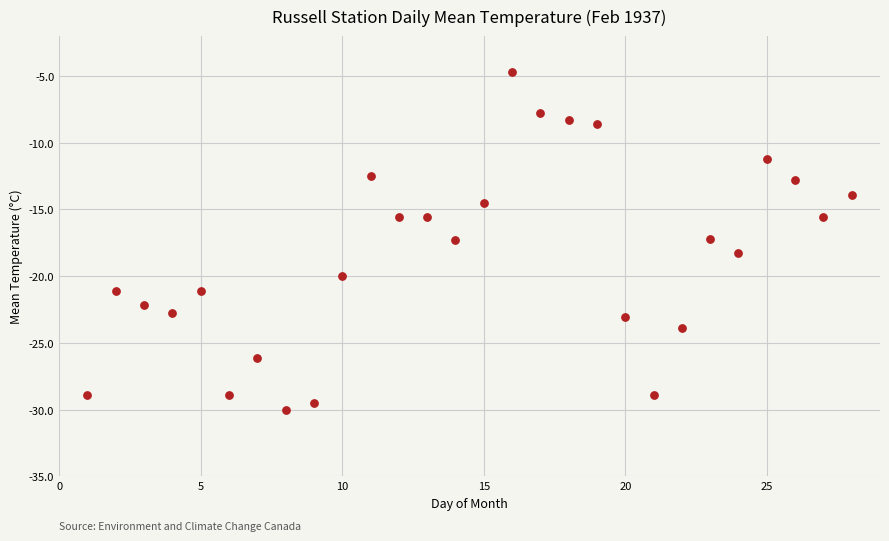

What is the range of Y values (max minus min)?

25.3